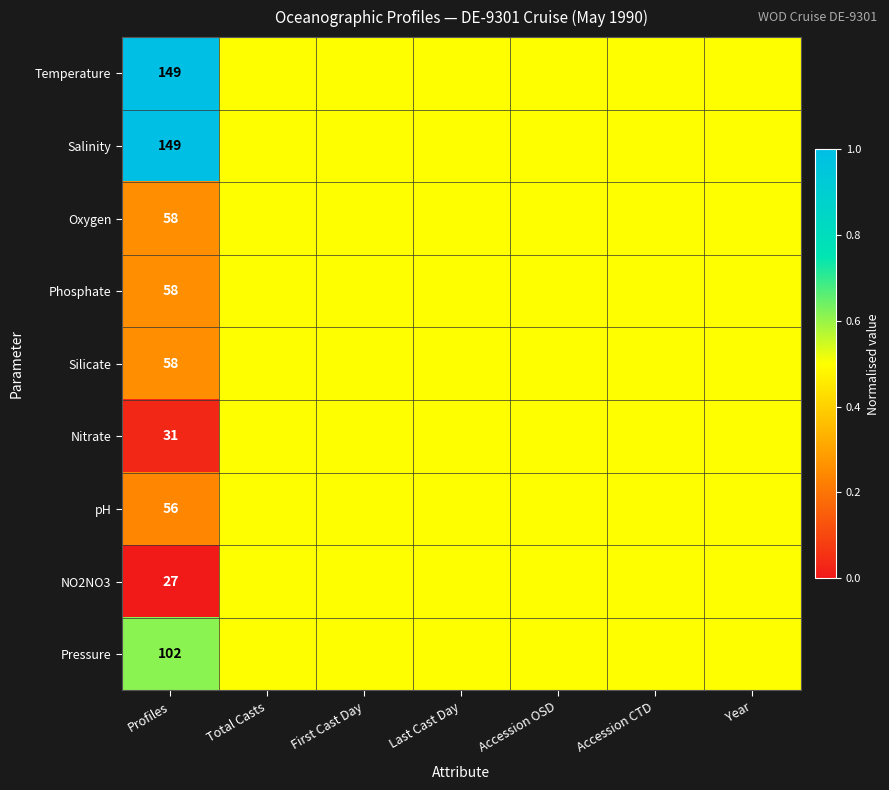

Is it true that Temperature equals 64.5 at Profiles?

False